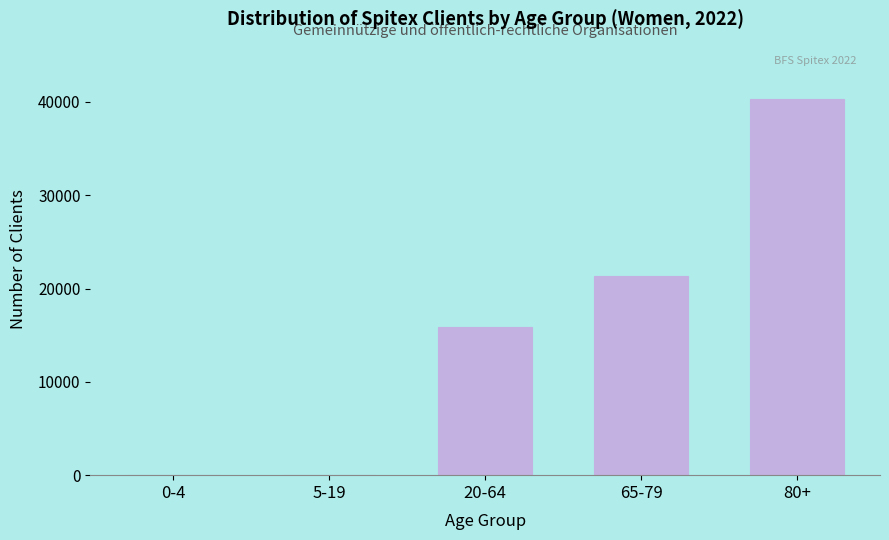

Which has a higher value, 65-79 or 20-64?

65-79